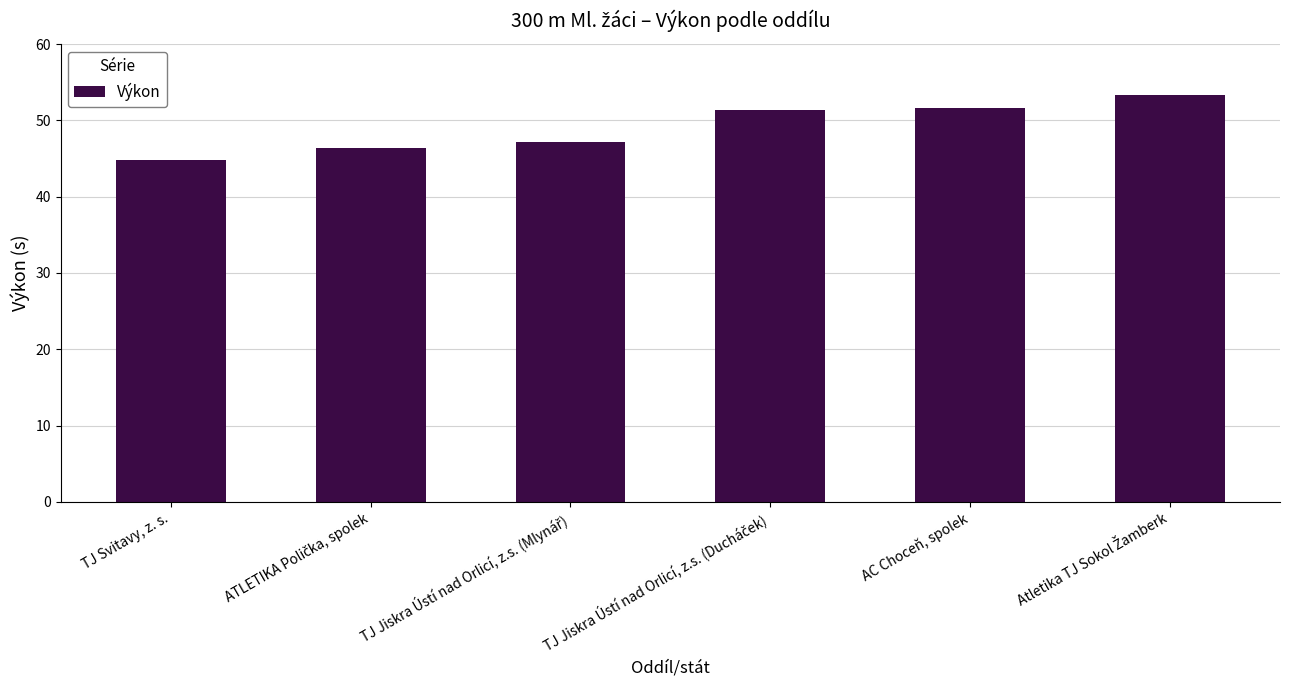

What is the sum of all values?

294.7